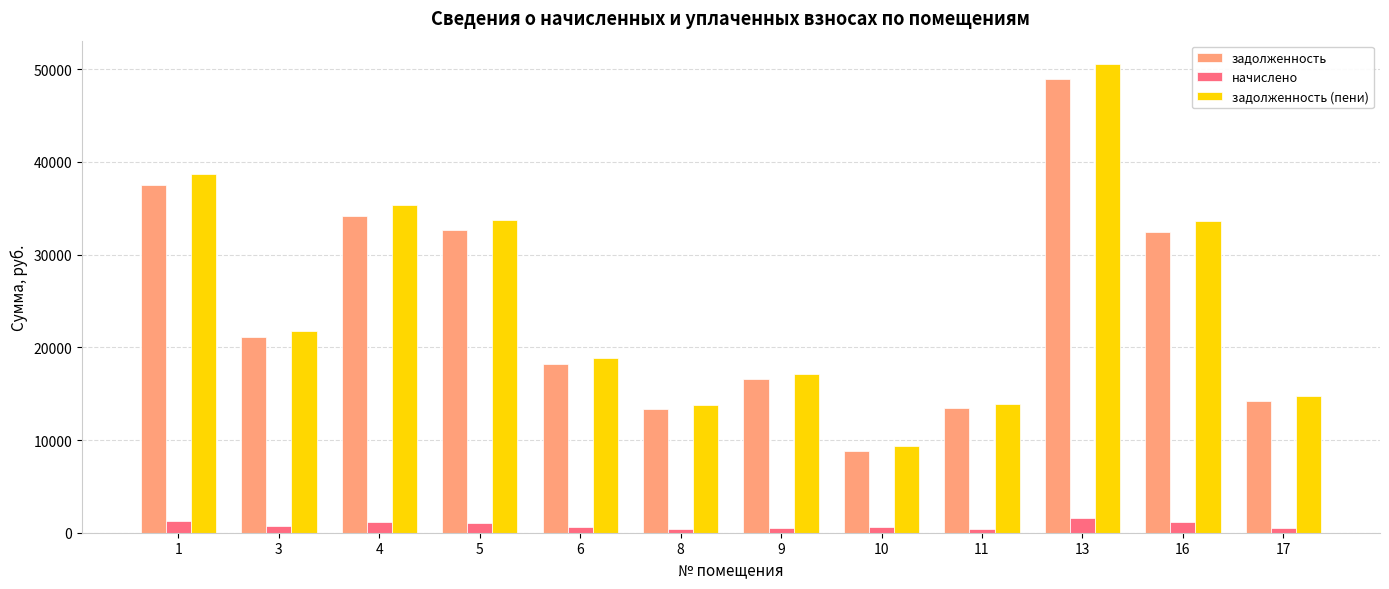

What is the difference between the second highest and minimum values in the задолженность (пени) series?

29352.2